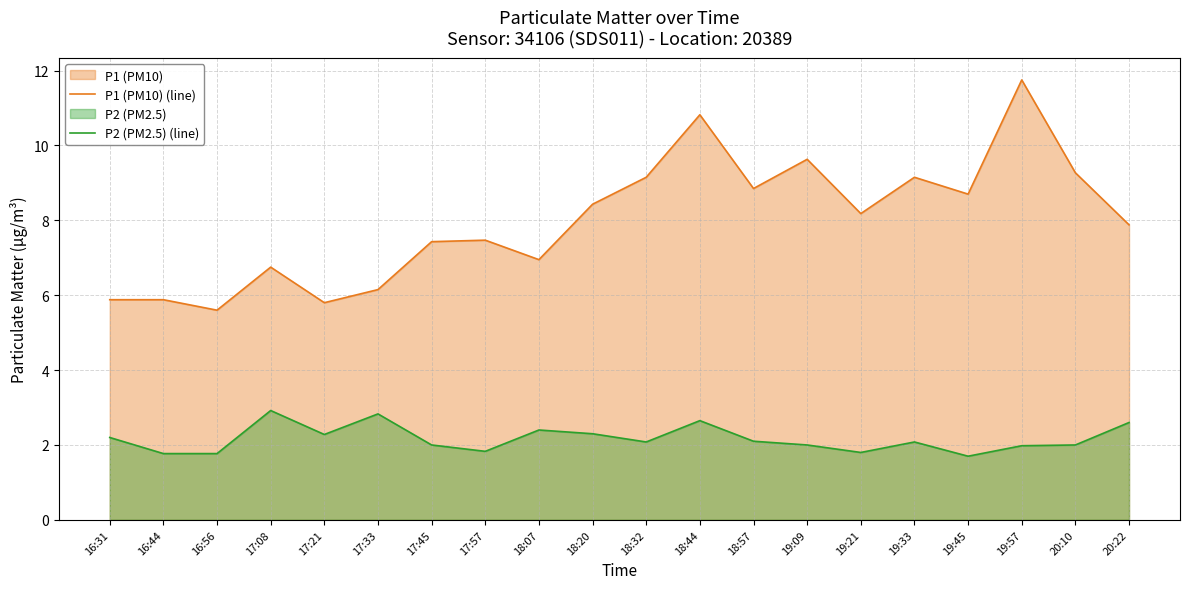

What is the average value of the P1 (PM10) (line) series?

8.0